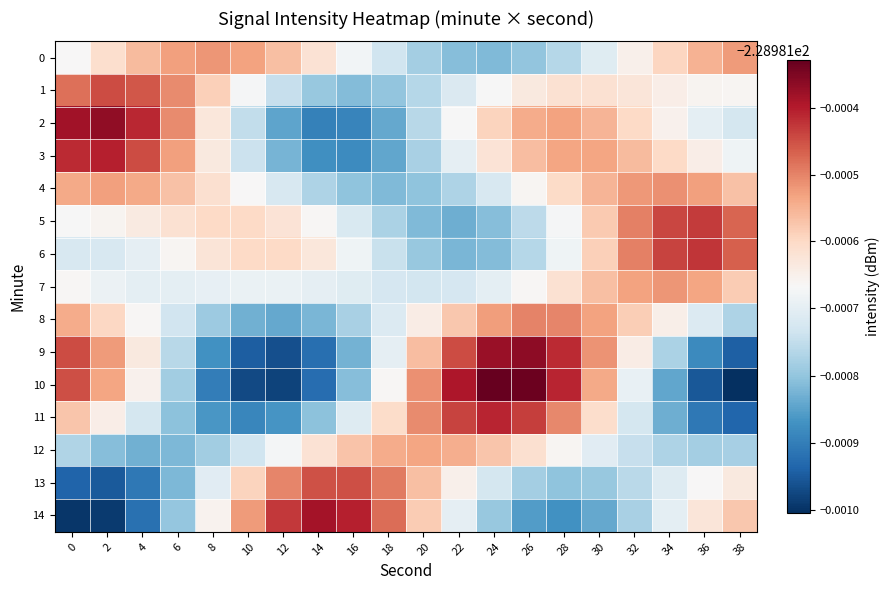

Reading left to right, what are all the values shown in this chart?

0: 0=-229.0	2=-229.0	4=-229.0	6=-229.0	8=-229.0	10=-229.0	12=-229.0	14=-229.0	16=-229.0	18=-229.0	20=-229.0	22=-229.0	24=-229.0	26=-229.0	28=-229.0	30=-229.0	32=-229.0	34=-229.0	36=-229.0	38=-229.0
1: 0=-229.0	2=-229.0	4=-229.0	6=-229.0	8=-229.0	10=-229.0	12=-229.0	14=-229.0	16=-229.0	18=-229.0	20=-229.0	22=-229.0	24=-229.0	26=-229.0	28=-229.0	30=-229.0	32=-229.0	34=-229.0	36=-229.0	38=-229.0
2: 0=-229.0	2=-229.0	4=-229.0	6=-229.0	8=-229.0	10=-229.0	12=-229.0	14=-229.0	16=-229.0	18=-229.0	20=-229.0	22=-229.0	24=-229.0	26=-229.0	28=-229.0	30=-229.0	32=-229.0	34=-229.0	36=-229.0	38=-229.0
3: 0=-229.0	2=-229.0	4=-229.0	6=-229.0	8=-229.0	10=-229.0	12=-229.0	14=-229.0	16=-229.0	18=-229.0	20=-229.0	22=-229.0	24=-229.0	26=-229.0	28=-229.0	30=-229.0	32=-229.0	34=-229.0	36=-229.0	38=-229.0
4: 0=-229.0	2=-229.0	4=-229.0	6=-229.0	8=-229.0	10=-229.0	12=-229.0	14=-229.0	16=-229.0	18=-229.0	20=-229.0	22=-229.0	24=-229.0	26=-229.0	28=-229.0	30=-229.0	32=-229.0	34=-229.0	36=-229.0	38=-229.0
5: 0=-229.0	2=-229.0	4=-229.0	6=-229.0	8=-229.0	10=-229.0	12=-229.0	14=-229.0	16=-229.0	18=-229.0	20=-229.0	22=-229.0	24=-229.0	26=-229.0	28=-229.0	30=-229.0	32=-229.0	34=-229.0	36=-229.0	38=-229.0
6: 0=-229.0	2=-229.0	4=-229.0	6=-229.0	8=-229.0	10=-229.0	12=-229.0	14=-229.0	16=-229.0	18=-229.0	20=-229.0	22=-229.0	24=-229.0	26=-229.0	28=-229.0	30=-229.0	32=-229.0	34=-229.0	36=-229.0	38=-229.0
7: 0=-229.0	2=-229.0	4=-229.0	6=-229.0	8=-229.0	10=-229.0	12=-229.0	14=-229.0	16=-229.0	18=-229.0	20=-229.0	22=-229.0	24=-229.0	26=-229.0	28=-229.0	30=-229.0	32=-229.0	34=-229.0	36=-229.0	38=-229.0
8: 0=-229.0	2=-229.0	4=-229.0	6=-229.0	8=-229.0	10=-229.0	12=-229.0	14=-229.0	16=-229.0	18=-229.0	20=-229.0	22=-229.0	24=-229.0	26=-229.0	28=-229.0	30=-229.0	32=-229.0	34=-229.0	36=-229.0	38=-229.0
9: 0=-229.0	2=-229.0	4=-229.0	6=-229.0	8=-229.0	10=-229.0	12=-229.0	14=-229.0	16=-229.0	18=-229.0	20=-229.0	22=-229.0	24=-229.0	26=-229.0	28=-229.0	30=-229.0	32=-229.0	34=-229.0	36=-229.0	38=-229.0
10: 0=-229.0	2=-229.0	4=-229.0	6=-229.0	8=-229.0	10=-229.0	12=-229.0	14=-229.0	16=-229.0	18=-229.0	20=-229.0	22=-229.0	24=-229.0	26=-229.0	28=-229.0	30=-229.0	32=-229.0	34=-229.0	36=-229.0	38=-229.0
11: 0=-229.0	2=-229.0	4=-229.0	6=-229.0	8=-229.0	10=-229.0	12=-229.0	14=-229.0	16=-229.0	18=-229.0	20=-229.0	22=-229.0	24=-229.0	26=-229.0	28=-229.0	30=-229.0	32=-229.0	34=-229.0	36=-229.0	38=-229.0
12: 0=-229.0	2=-229.0	4=-229.0	6=-229.0	8=-229.0	10=-229.0	12=-229.0	14=-229.0	16=-229.0	18=-229.0	20=-229.0	22=-229.0	24=-229.0	26=-229.0	28=-229.0	30=-229.0	32=-229.0	34=-229.0	36=-229.0	38=-229.0
13: 0=-229.0	2=-229.0	4=-229.0	6=-229.0	8=-229.0	10=-229.0	12=-229.0	14=-229.0	16=-229.0	18=-229.0	20=-229.0	22=-229.0	24=-229.0	26=-229.0	28=-229.0	30=-229.0	32=-229.0	34=-229.0	36=-229.0	38=-229.0
14: 0=-229.0	2=-229.0	4=-229.0	6=-229.0	8=-229.0	10=-229.0	12=-229.0	14=-229.0	16=-229.0	18=-229.0	20=-229.0	22=-229.0	24=-229.0	26=-229.0	28=-229.0	30=-229.0	32=-229.0	34=-229.0	36=-229.0	38=-229.0